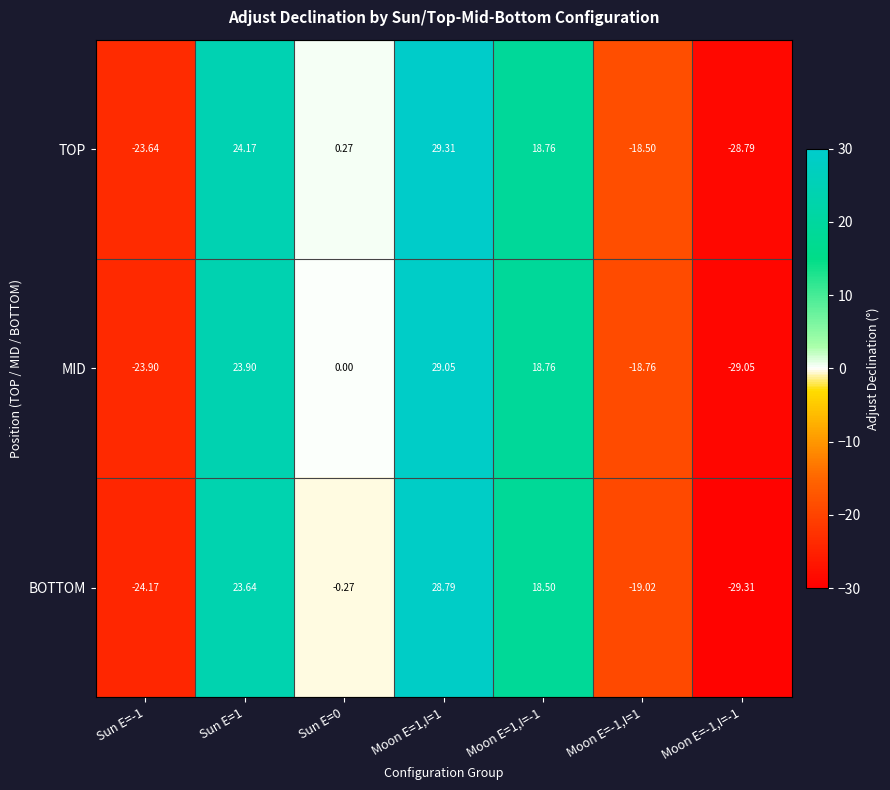

How many data points does each series have?

7